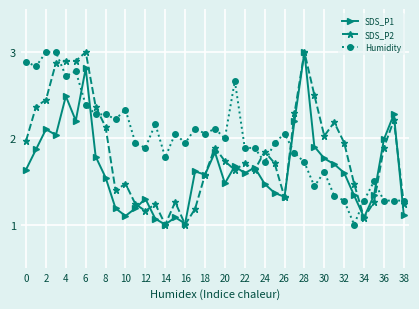

Which series has the largest total across all categories?

Humidity